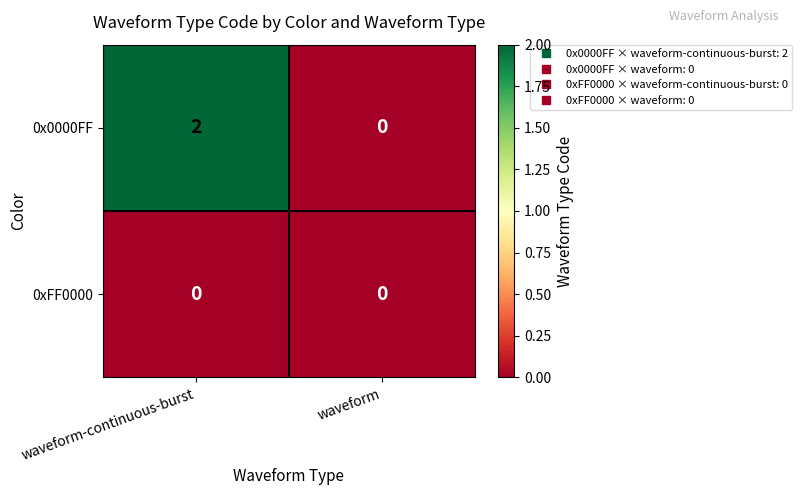

Between waveform-continuous-burst and waveform, which series saw the biggest shift?

0x0000FF